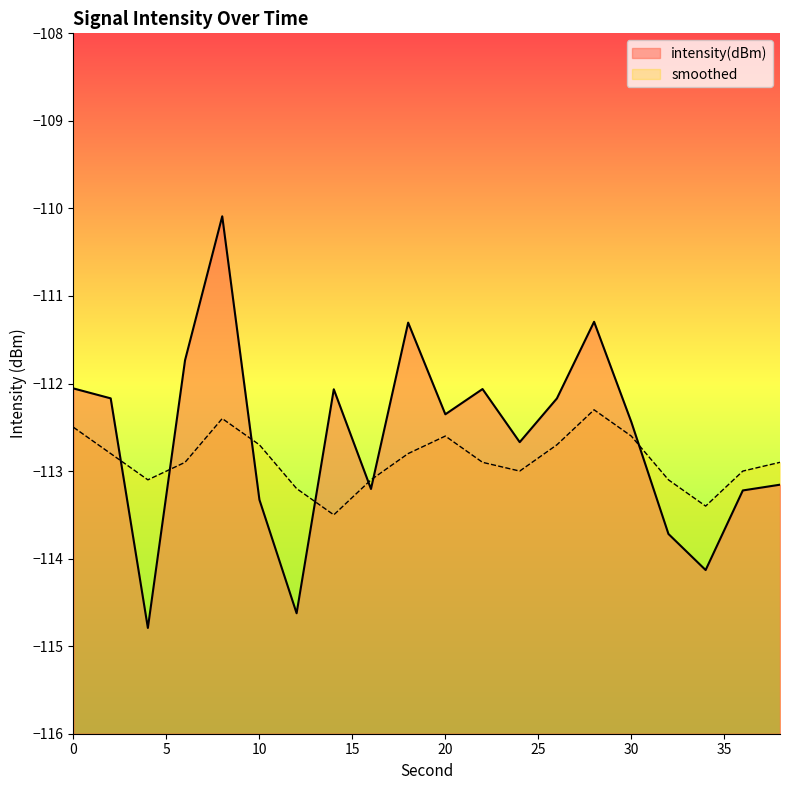

What is the maximum value for smoothed?

-112.3